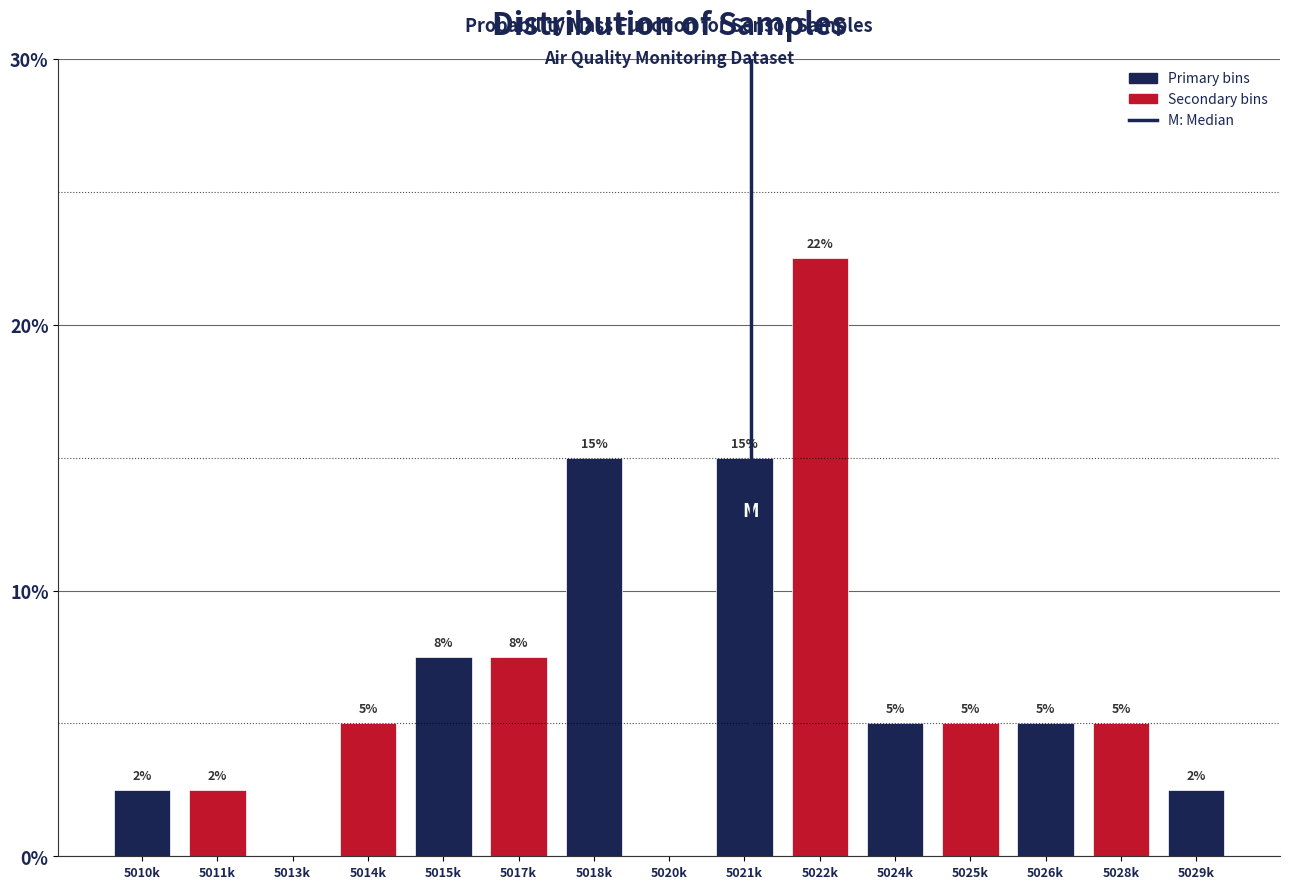

What is the ratio of the value at 5011k to the value at 5010k?

1.0